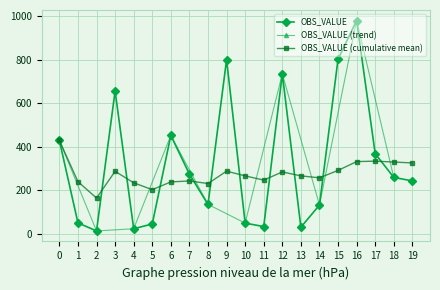

Is this an area chart (filled region under the line)?

No